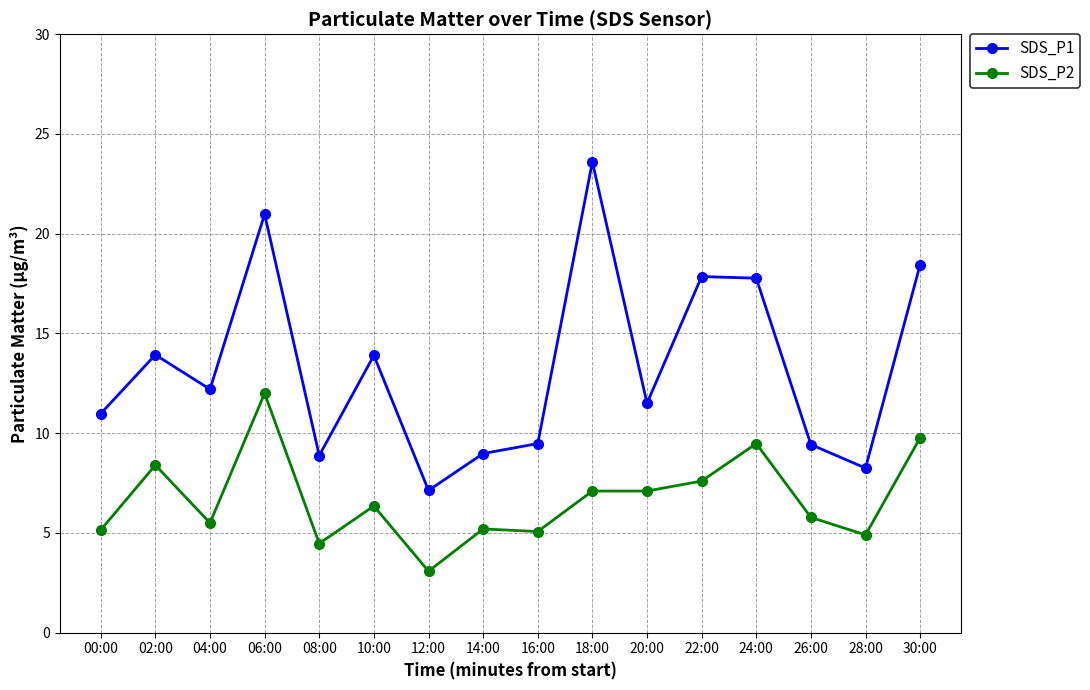

At which category is the sum across all series the highest?

06:00